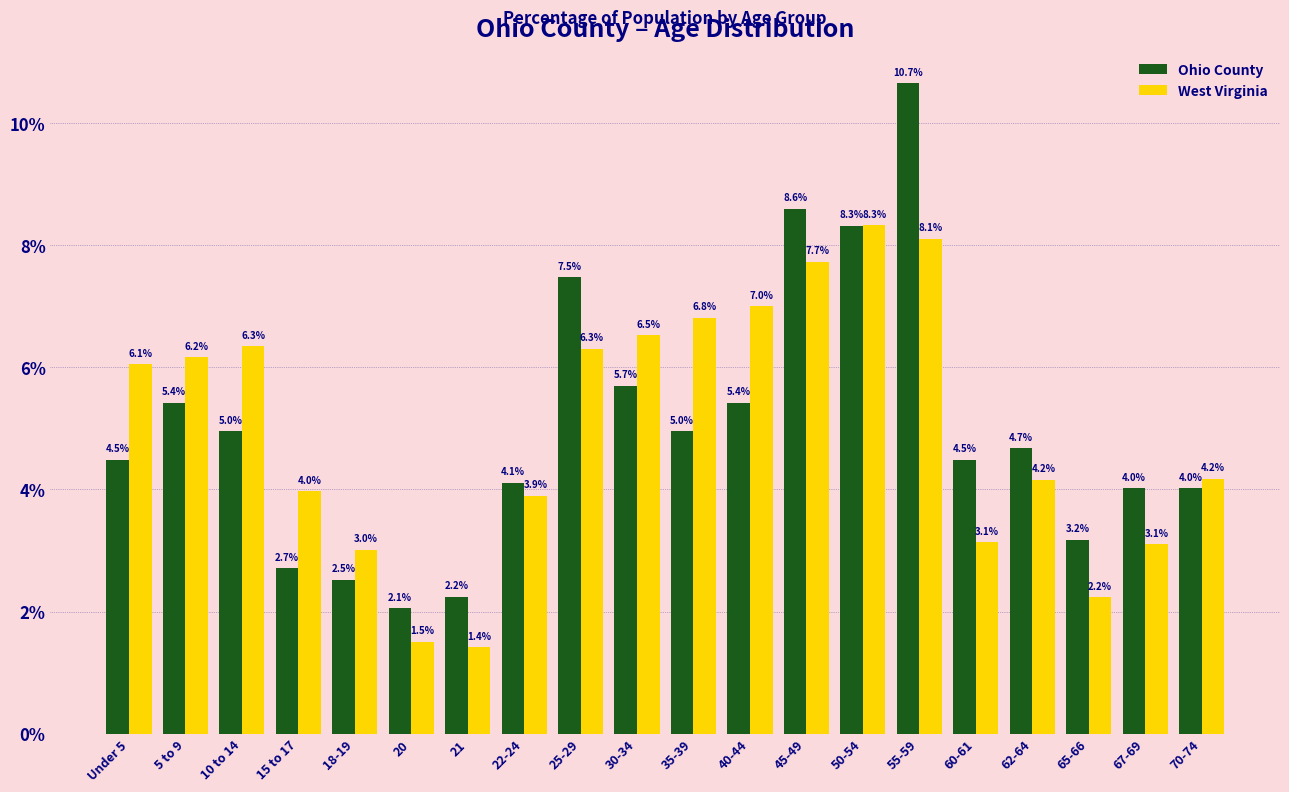

Reading left to right, extract all data points from this chart.

Ohio County: Under 5=4.5	5 to 9=5.4	10 to 14=5.0	15 to 17=2.7	18-19=2.5	20=2.1	21=2.2	22-24=4.1	25-29=7.5	30-34=5.7	35-39=5.0	40-44=5.4	45-49=8.6	50-54=8.3	55-59=10.7	60-61=4.5	62-64=4.7	65-66=3.2	67-69=4.0	70-74=4.0
West Virginia: Under 5=6.1	5 to 9=6.2	10 to 14=6.3	15 to 17=4.0	18-19=3.0	20=1.5	21=1.4	22-24=3.9	25-29=6.3	30-34=6.5	35-39=6.8	40-44=7.0	45-49=7.7	50-54=8.3	55-59=8.1	60-61=3.1	62-64=4.2	65-66=2.2	67-69=3.1	70-74=4.2